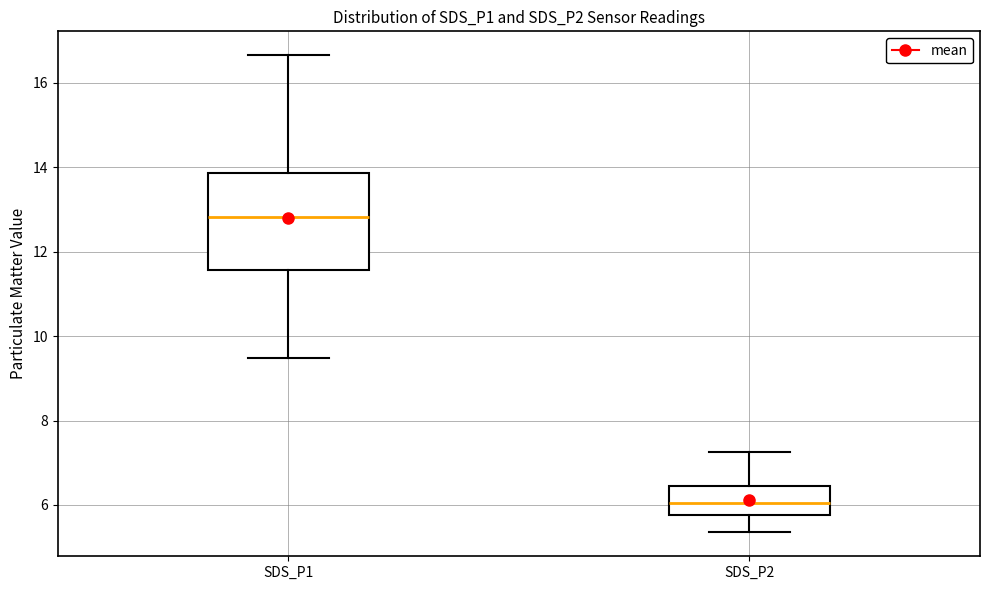

Where does the upper whisker of the box for SDS_P1 end on the y-axis? The values are not printed on the chart, so give them approximately, as read against the axis.

16.6